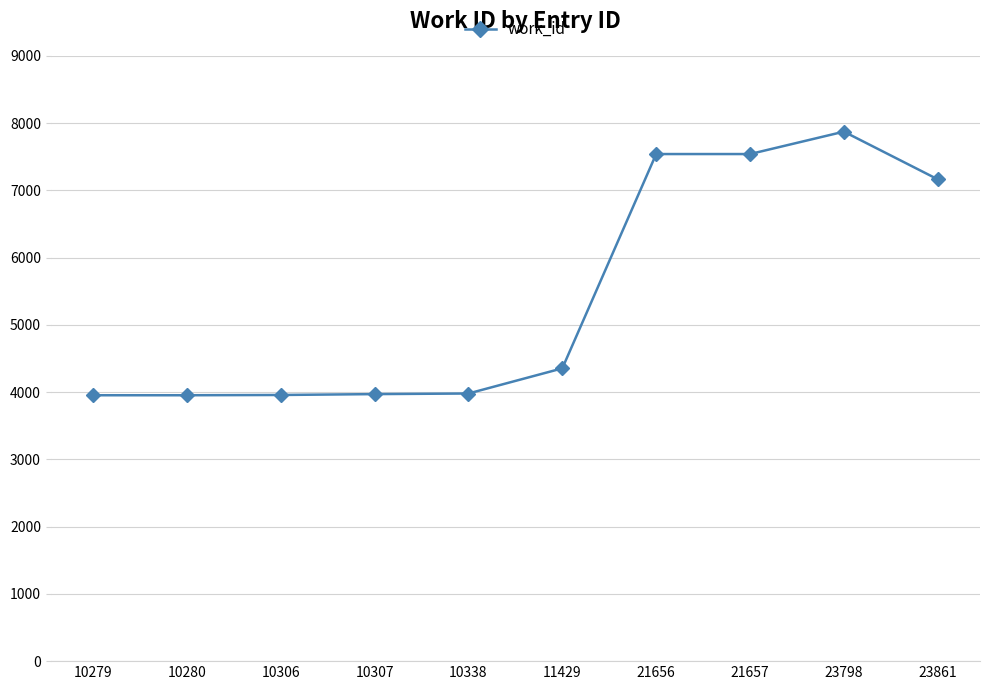

Is it true that the value at 23798 is 13053?

False